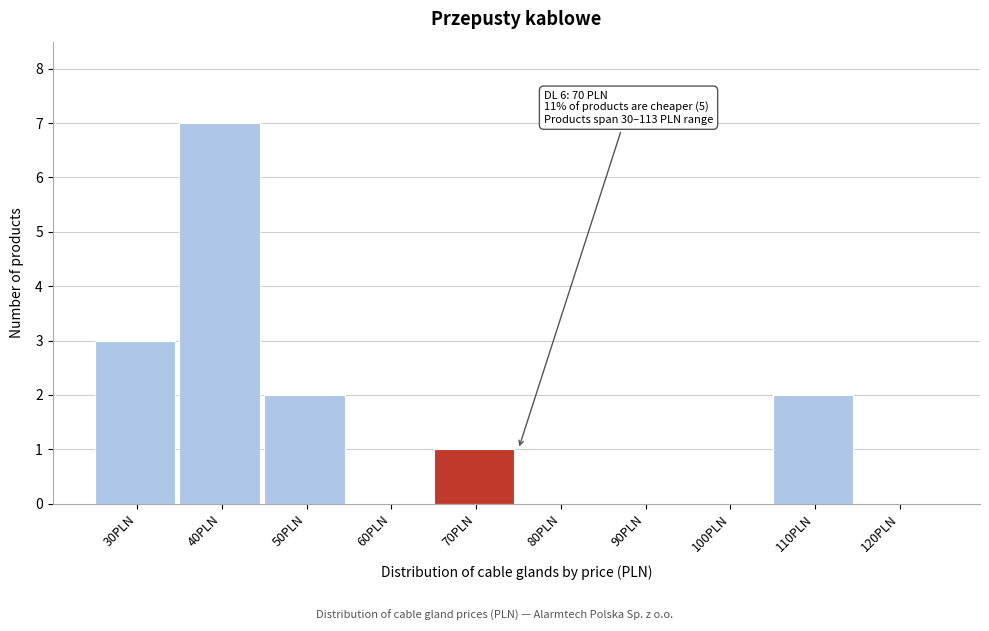

Which range on the x-axis has the tallest bar?

35 to 45